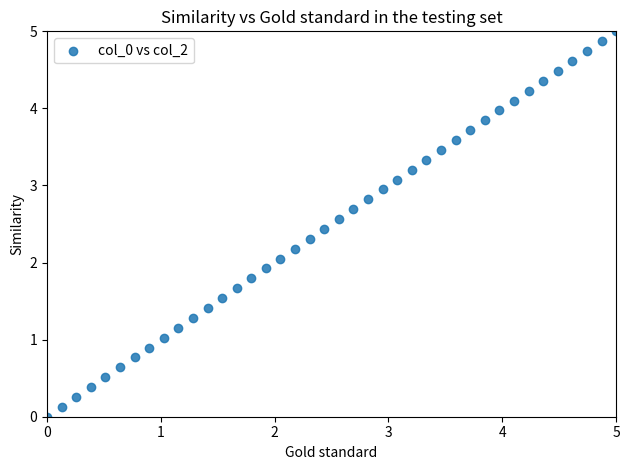

What is the range of Y values (max minus min)?

5.0